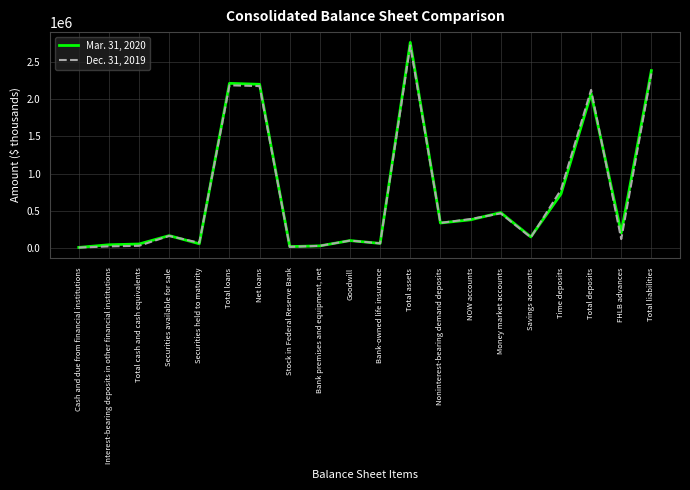

Does the chart display data point markers on the line(s)?

No